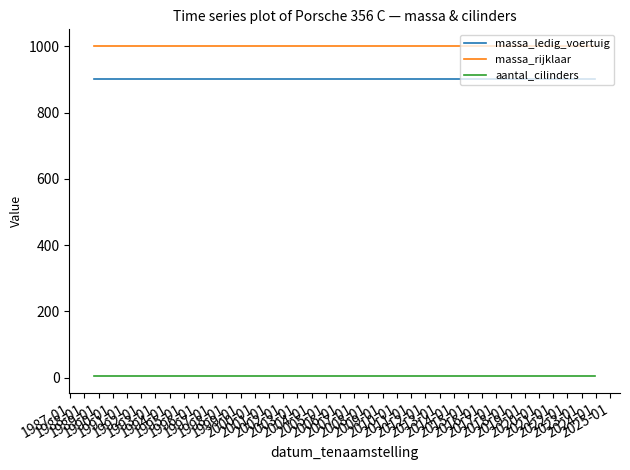

What is the maximum value shown in the chart?

1001